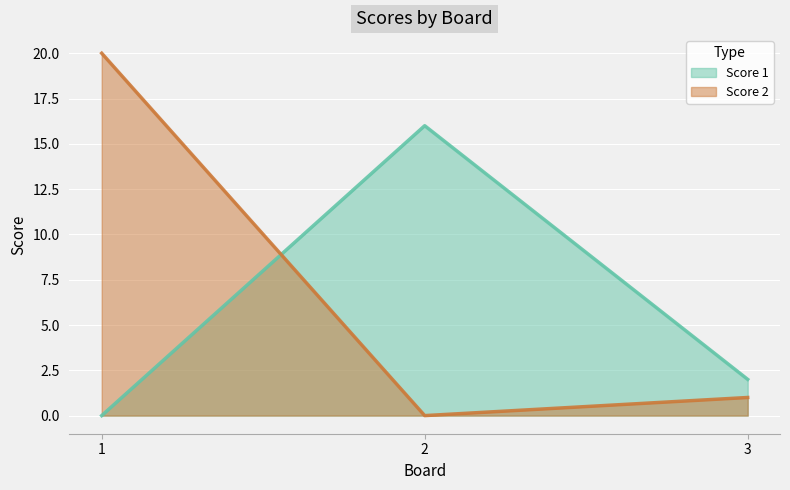

Between 3 and 2, which is larger?

2